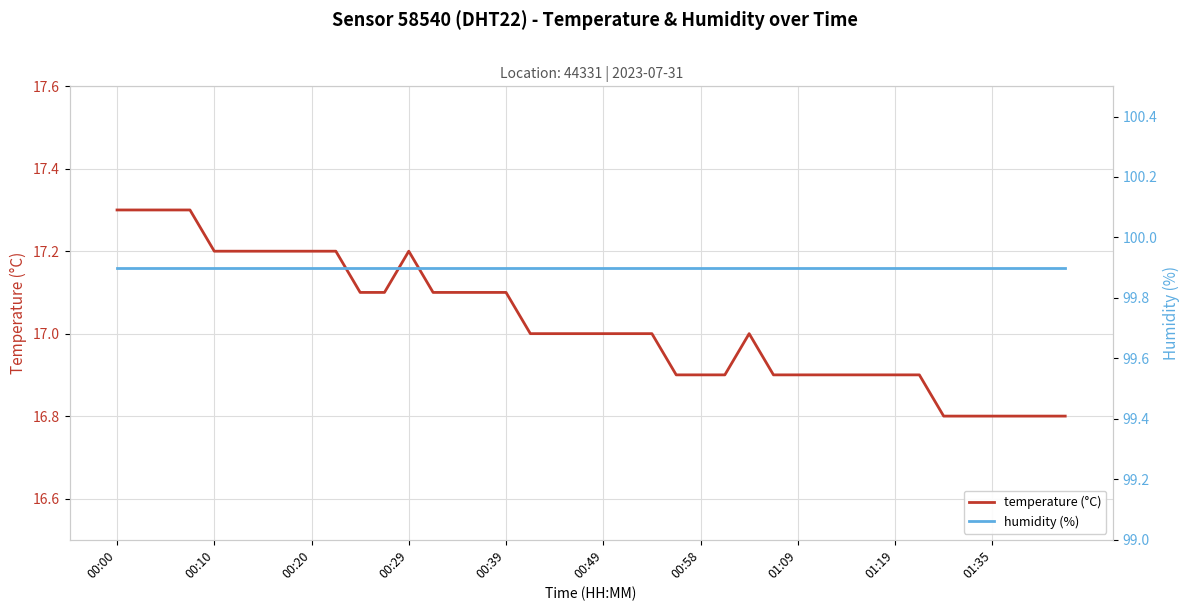

What position from the left is 30?

31